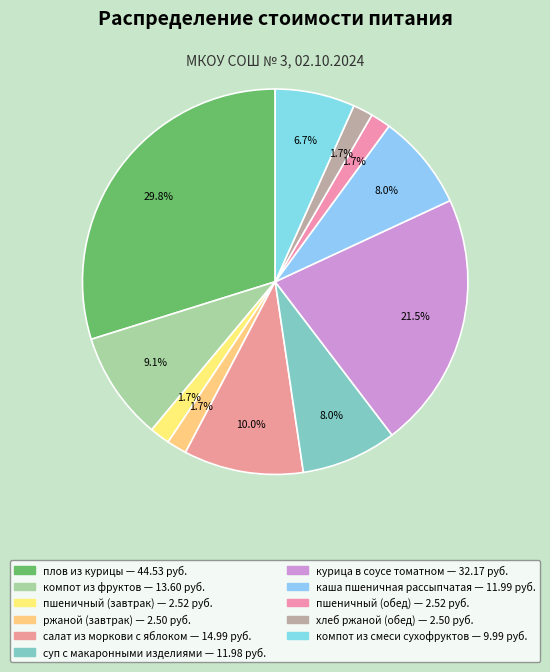

True or false: ржаной (завтрак) accounts for 1% of the total.

False